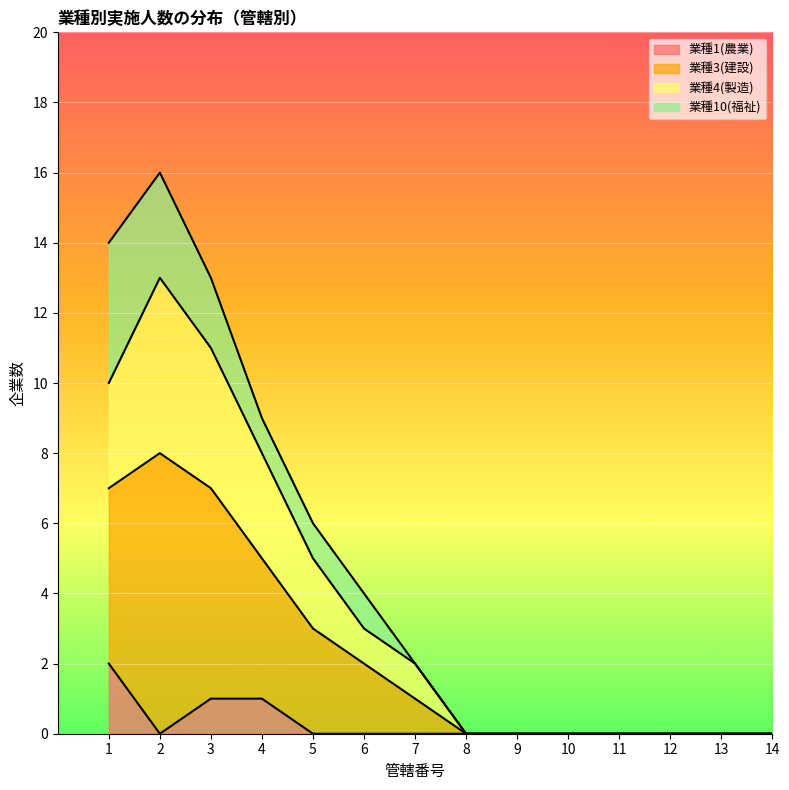

The 業種1(農業) series shows 0 at 9. True or false?

True